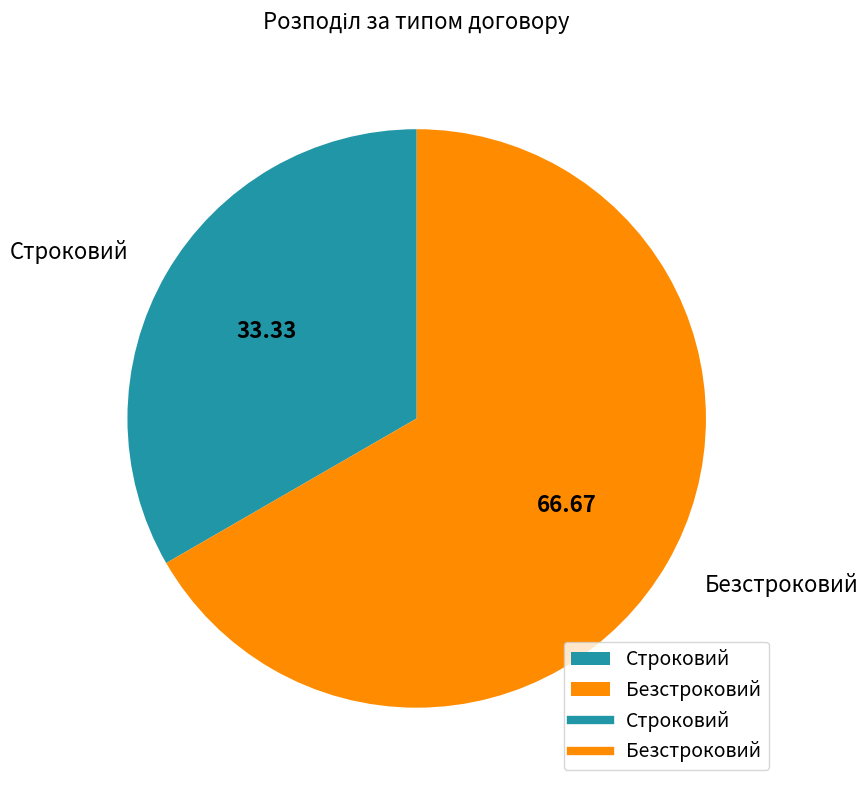

Do Безстроковий and Строковий together represent more than half of the pie?

Yes